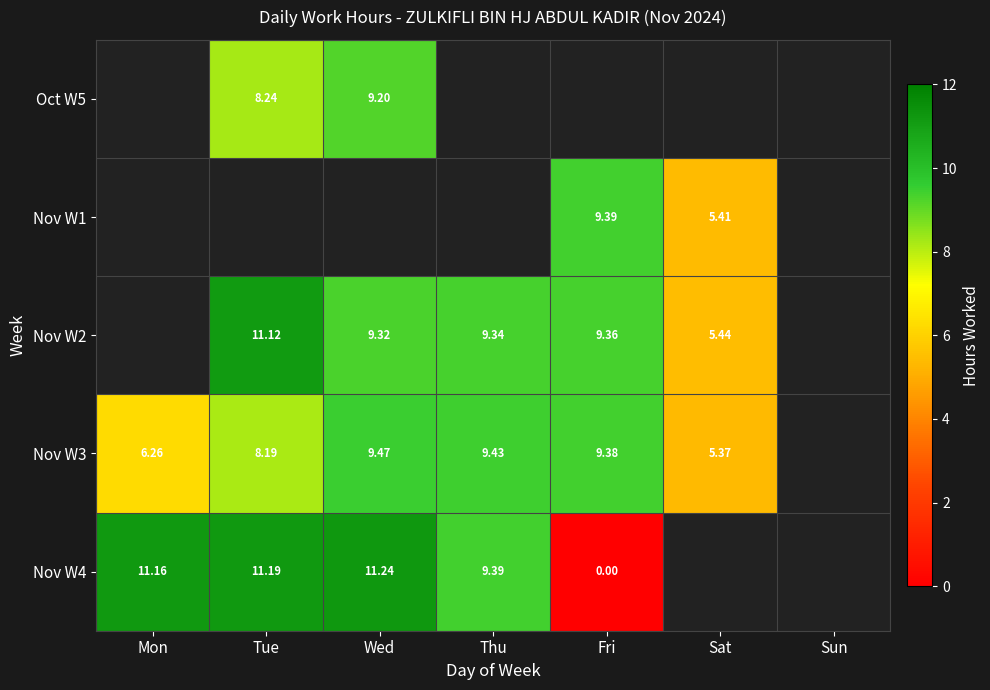

Is the value of Nov W4 at Mon greater than the value of Nov W2 at Sat?

Yes